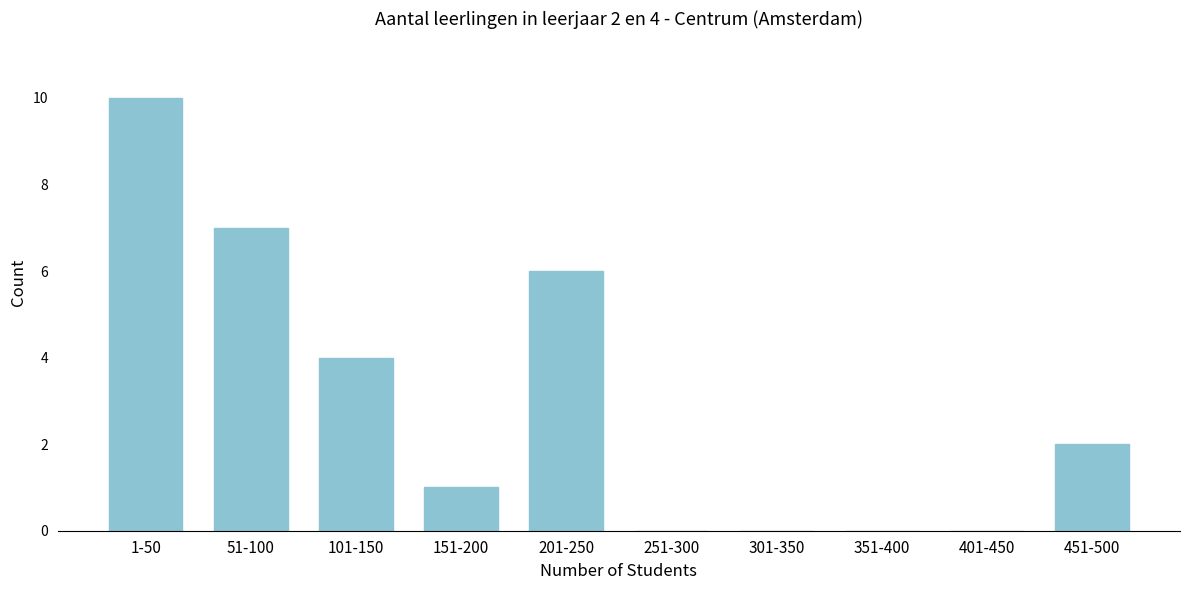

Reading right to left, extract all data points from this chart.

451-500=2	401-450=0	351-400=0	301-350=0	251-300=0	201-250=6	151-200=1	101-150=4	51-100=7	1-50=10